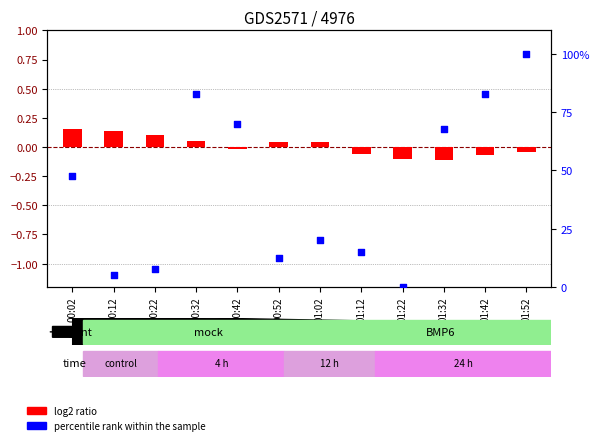

Which series has the widest spread of Y values?

percentile rank within the sample